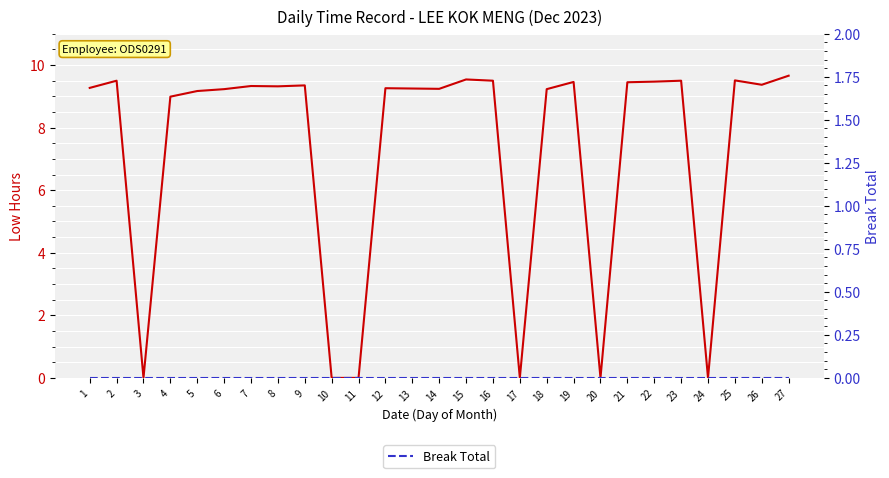

What is the difference between the Low (Hours) values at 14 and 23?

0.3